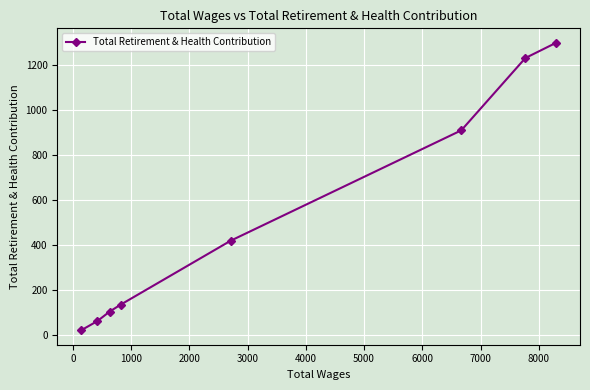

Reading right to left, what are all the values shown in this chart?

1297	1229	908	418	134	103	61	20